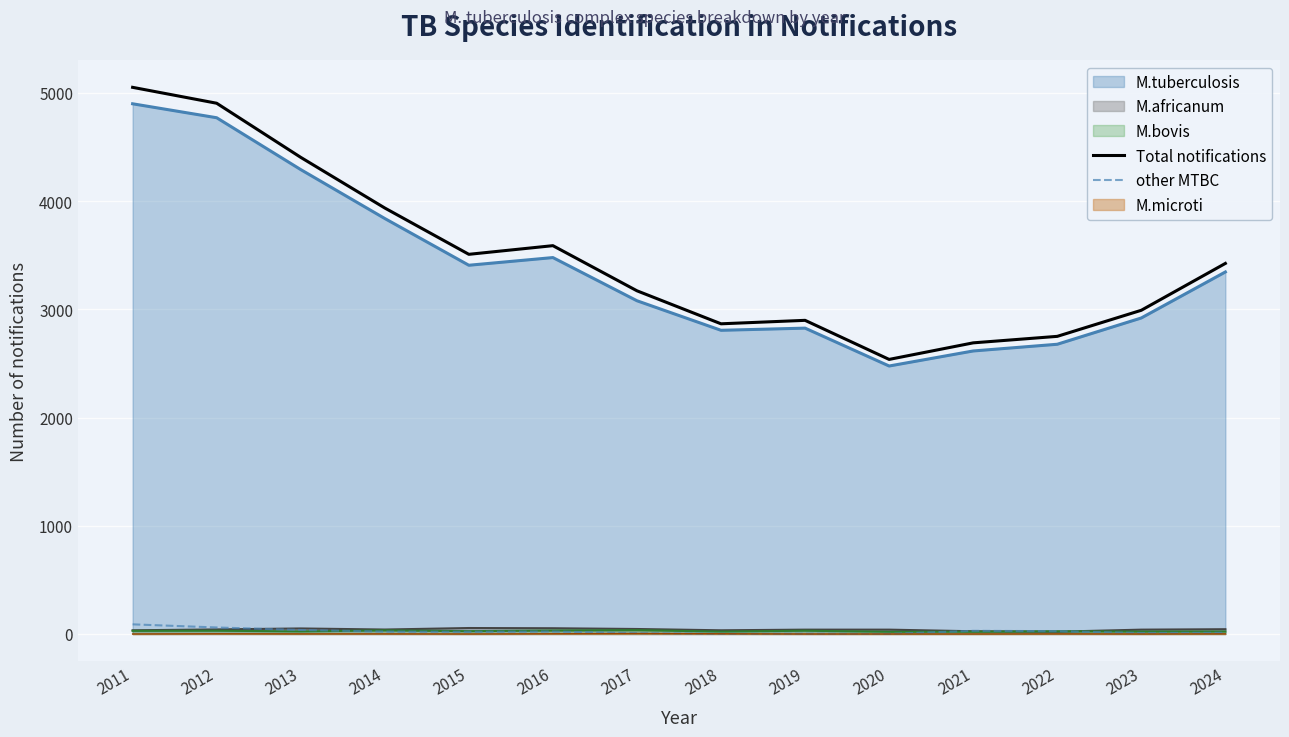

At which label is other MTBC closest to 45?

2013